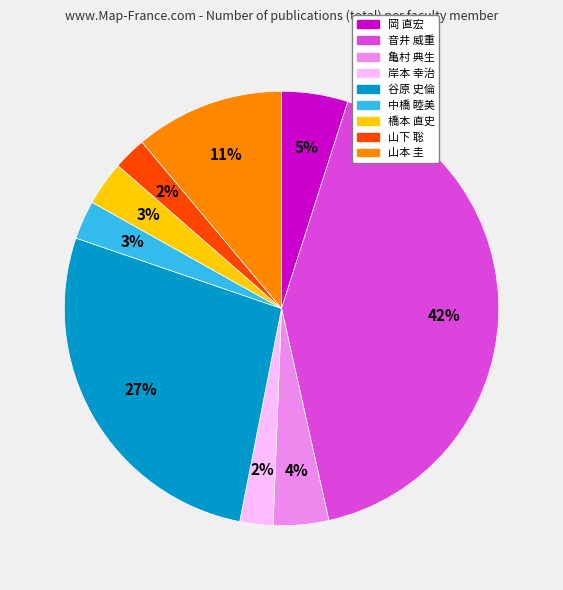

Does any single category account for the majority?

No